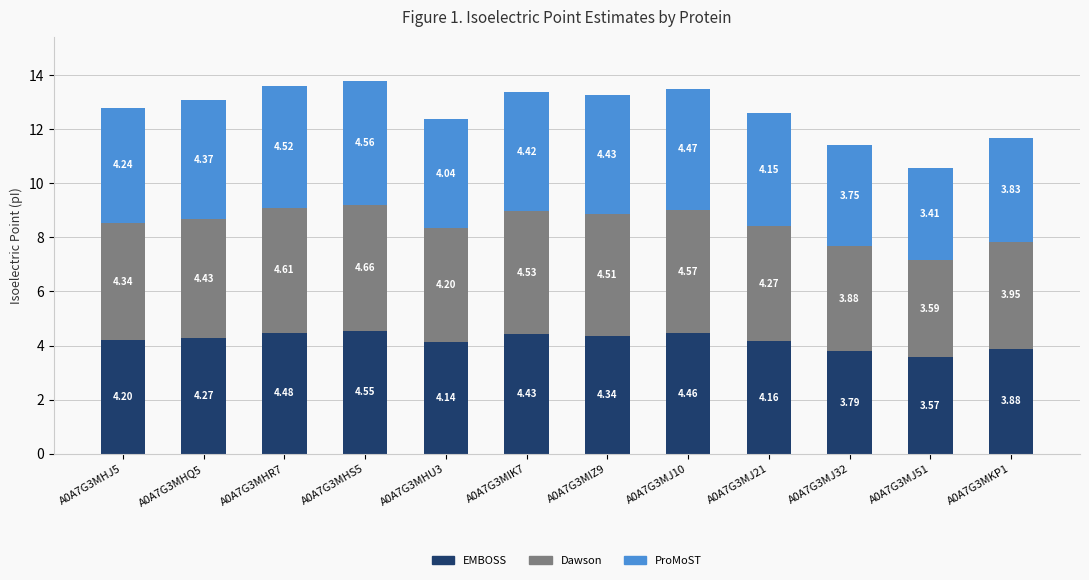

At which category is the sum across all series the highest?

A0A7G3MHS5